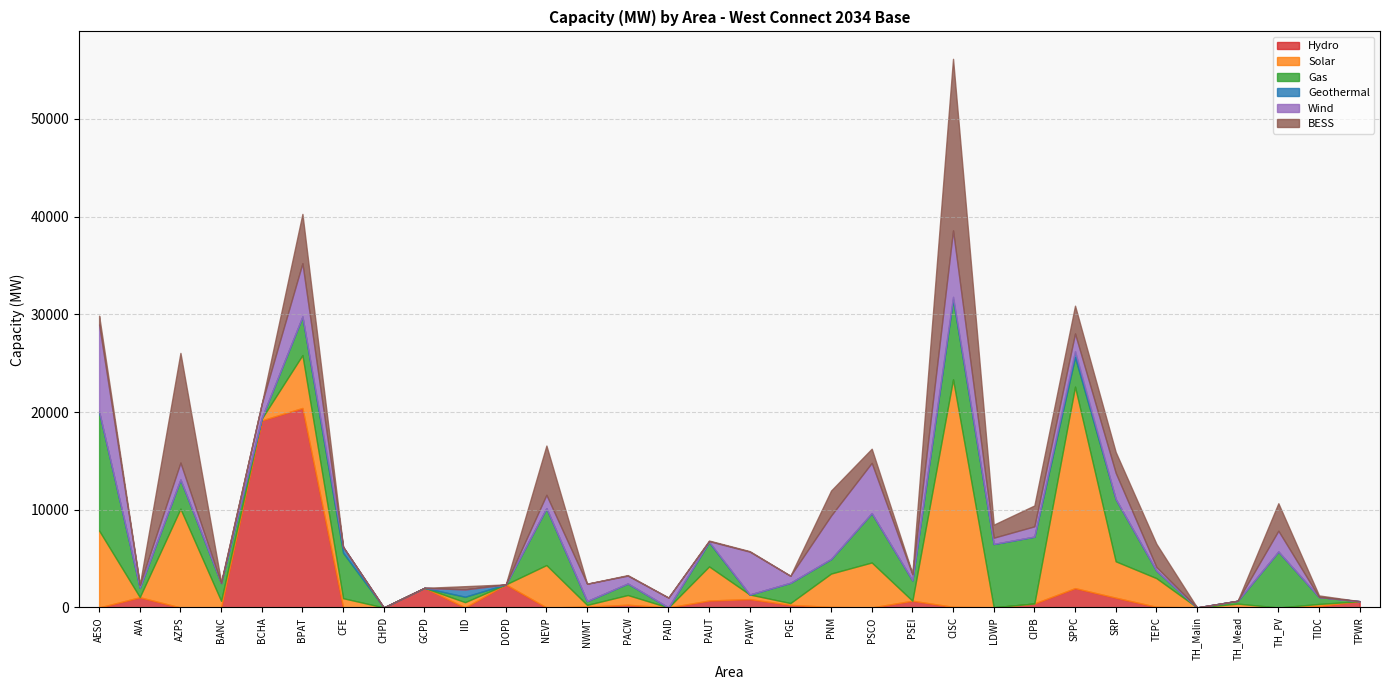

At which category does Wind reach its first local valley?

AVA